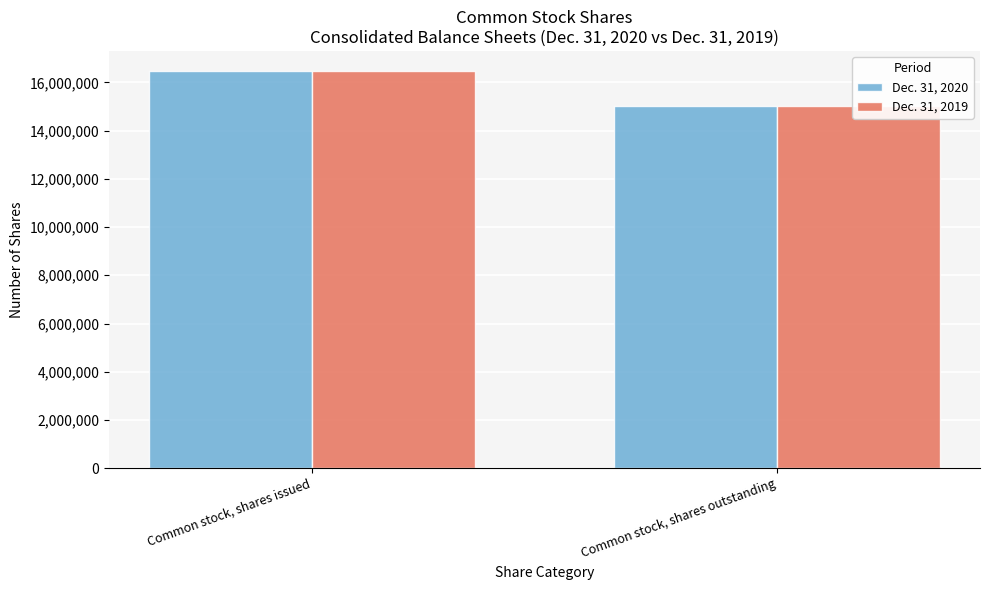

What position from the left is Common stock, shares issued?

1